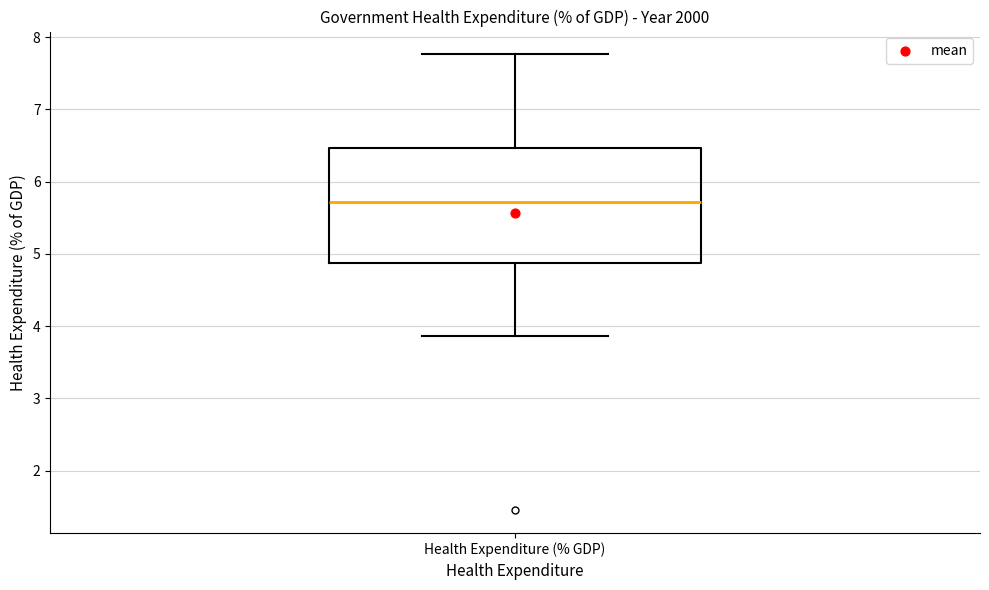

Read this box plot against the y-axis: the position of the median line, the range covered by the box, and the ends of both whiskers. The values are not printed on the chart, so give them approximately, as read against the axis.

median 5.7, box 4.9 to 6.5, whiskers 3.9 to 7.8